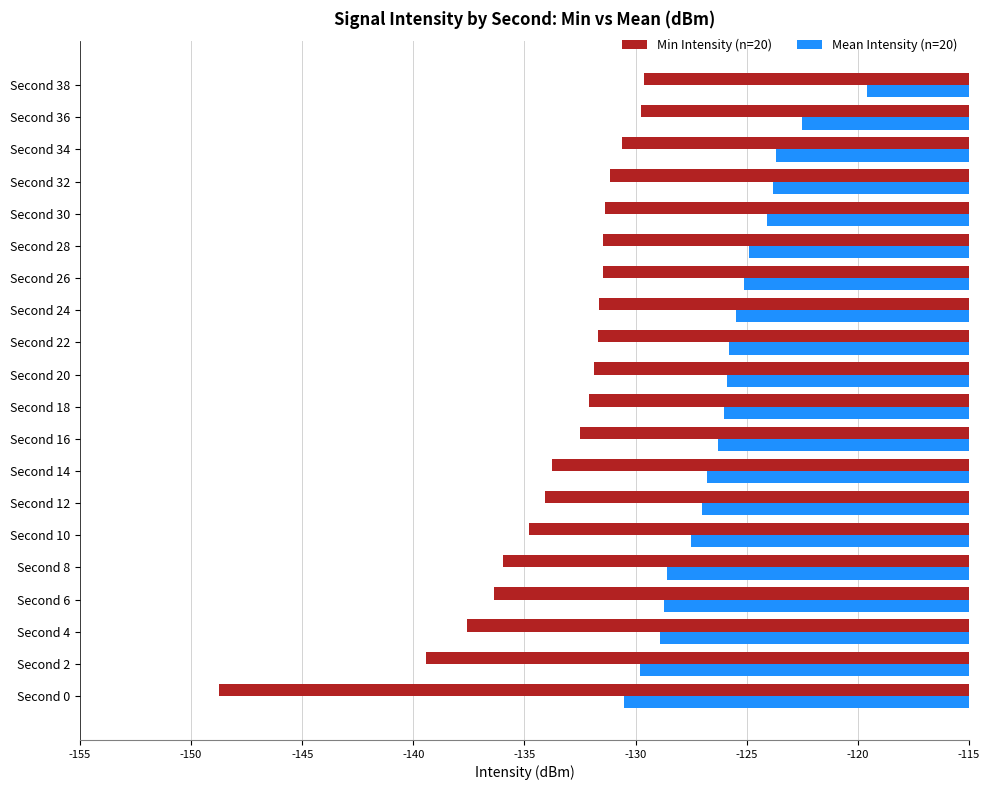

List the series in order of their peak value, highest first.

Mean Intensity (n=20), Min Intensity (n=20)